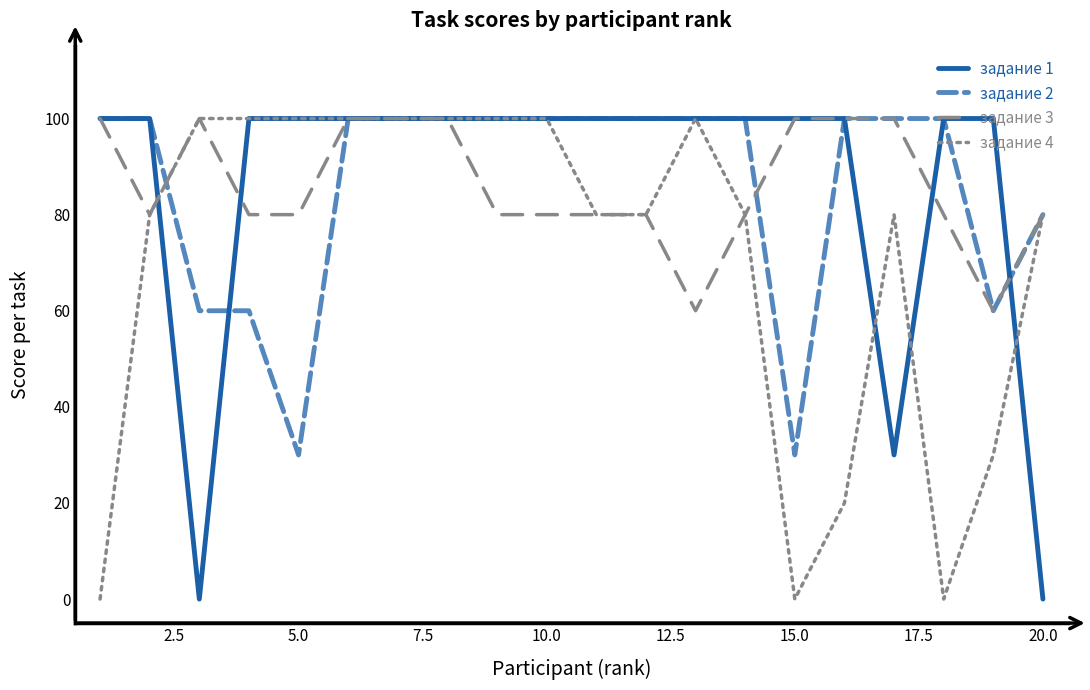

What is the maximum value shown in the chart?

100